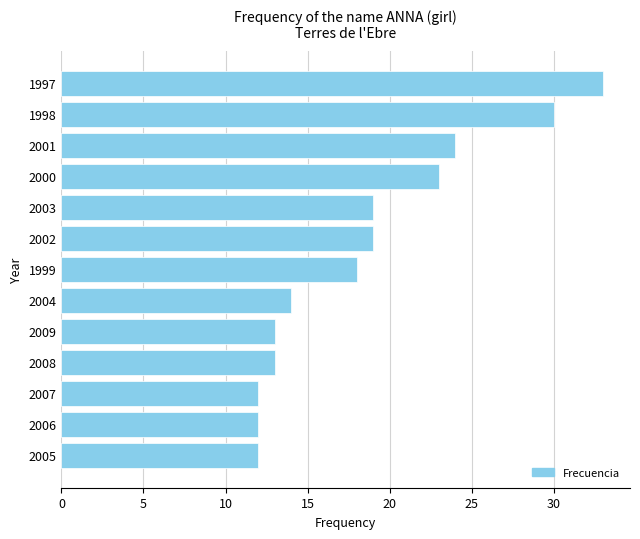

Reading bottom to top, transcribe all the data shown in this chart.

2005=12	2006=12	2007=12	2008=13	2009=13	2004=14	1999=18	2002=19	2003=19	2000=23	2001=24	1998=30	1997=33